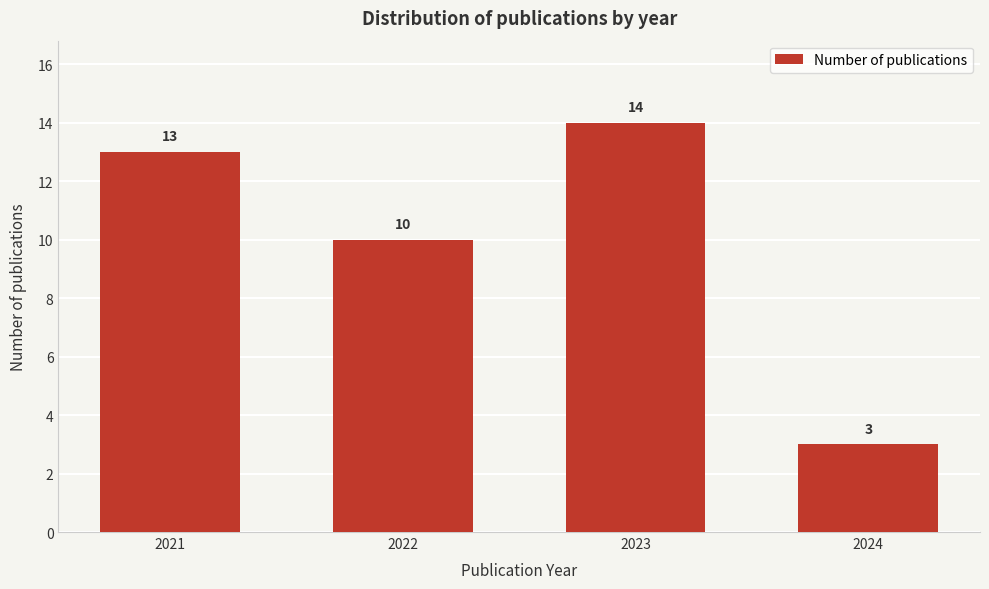

Reading right to left, list all the values displayed in this chart.

2024=3	2023=14	2022=10	2021=13